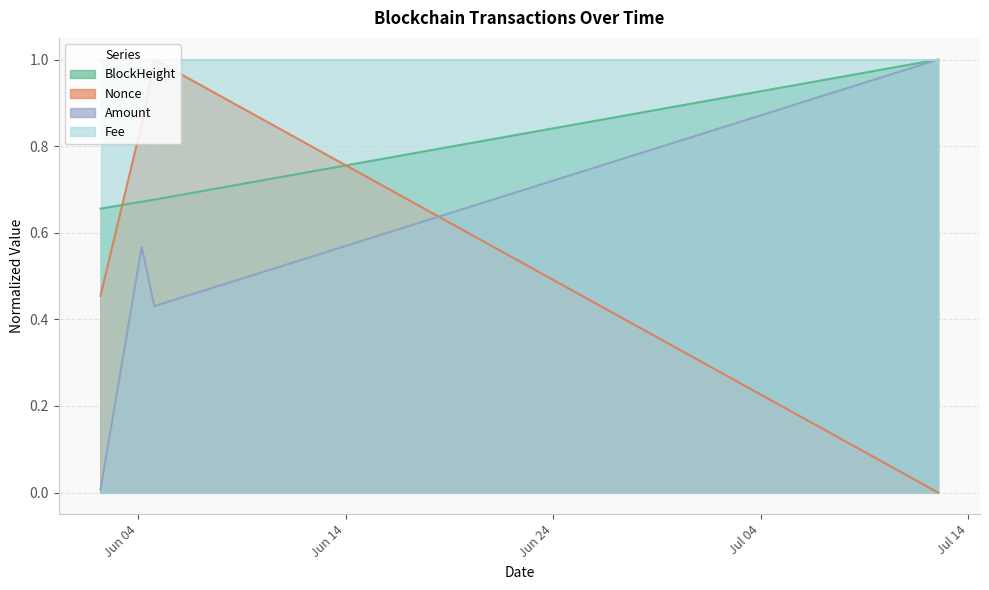

True or false: Nonce has a value of 1.0 at 2021-06-04 18:51.

True